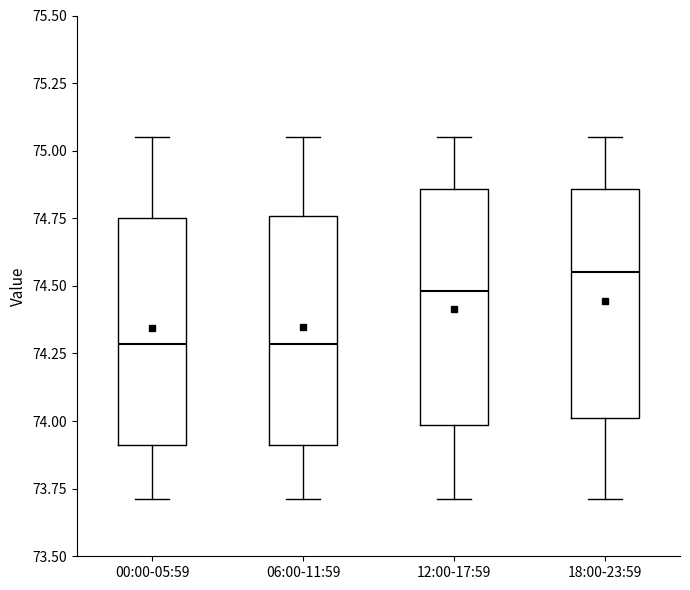

Where does the lower whisker of the box for 12:00-17:59 end on the y-axis? The values are not printed on the chart, so give them approximately, as read against the axis.

73.70